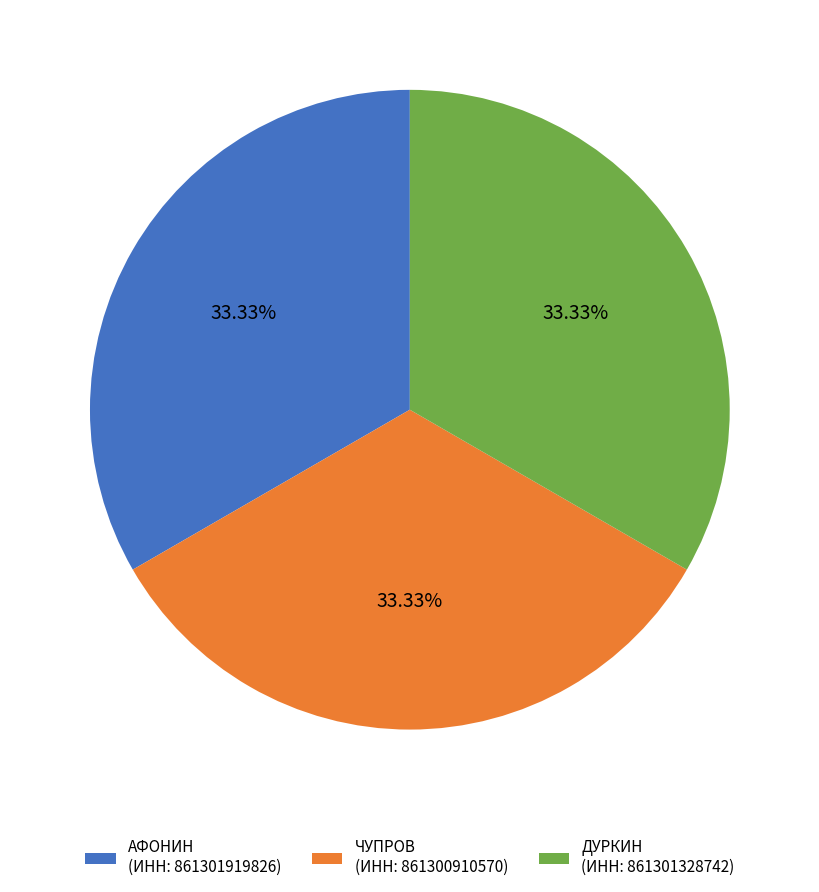

Count the number of slices in the pie.

3